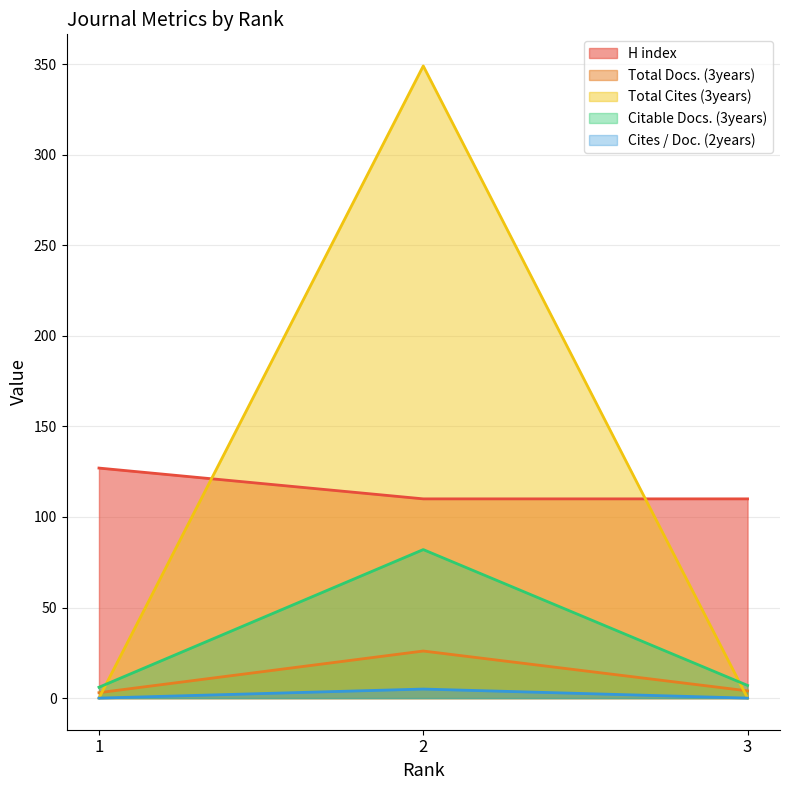

Rank the series at 1 from lowest to highest value.

Total Cites (3years), Cites / Doc. (2years), Total Docs. (3years), Citable Docs. (3years), H index